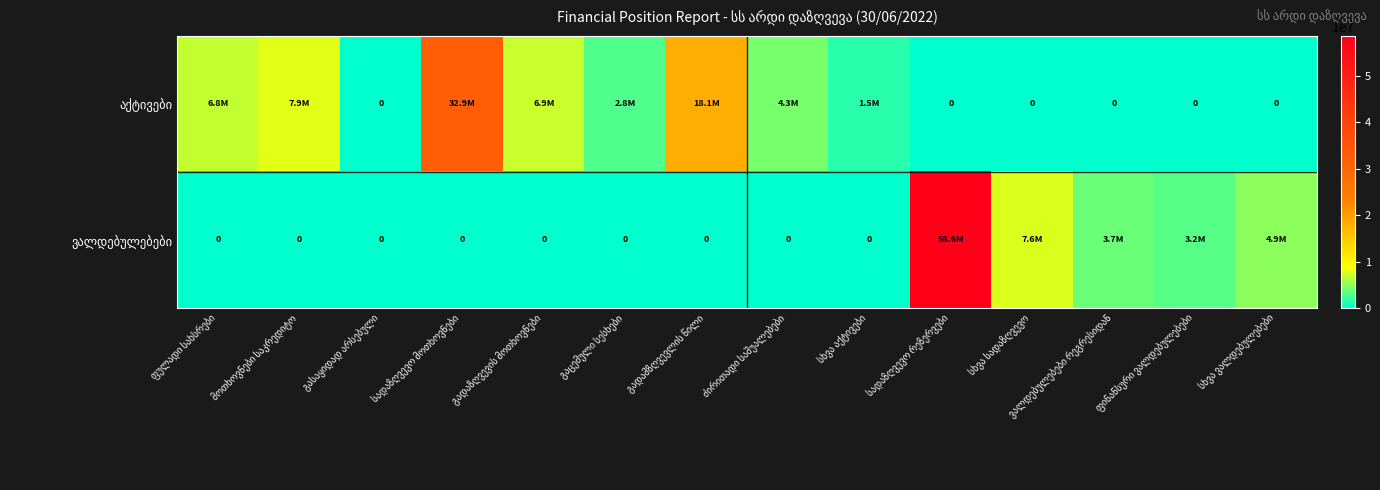

Which category has the lowest value across all series?

გასაყიდად არსებული